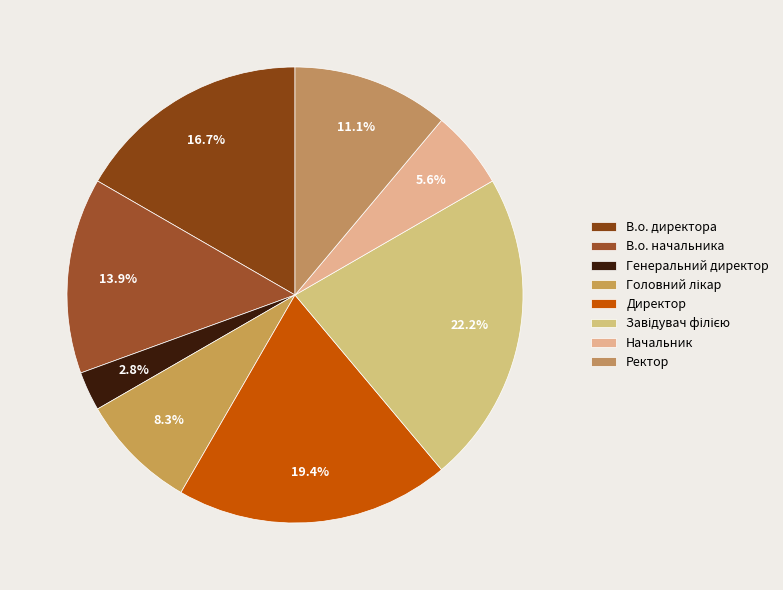

To the nearest percent, what percentage of the pie is В.о. директора?

17%